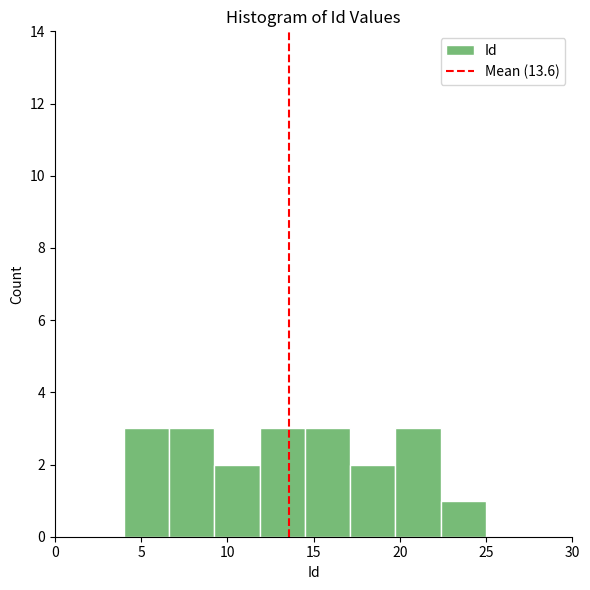

What is the height of the bar covering 6.5 to 9.5 on the x-axis? Neither the bar edges nor the heights are printed on the chart, so give them approximately, as read against the axes.

3